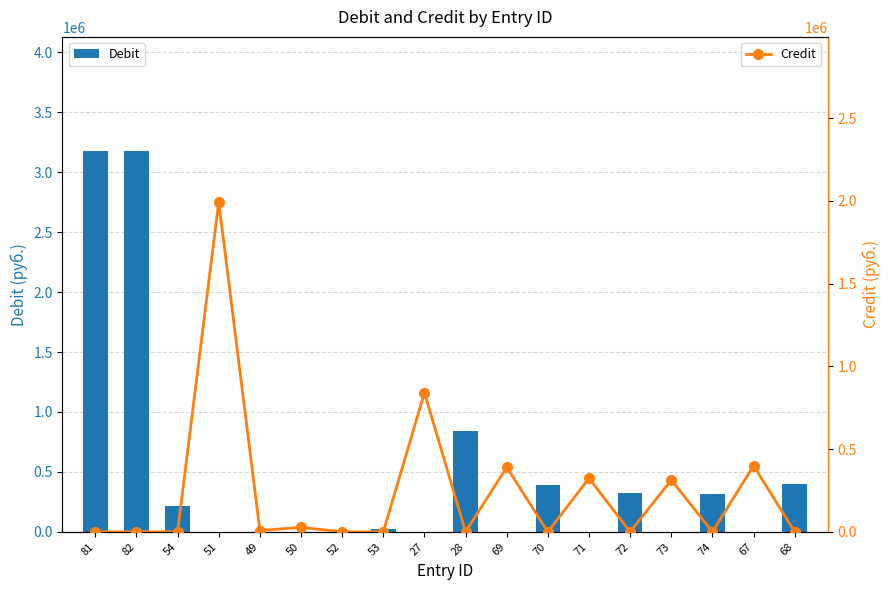

Which series has the largest total across all categories?

Debit